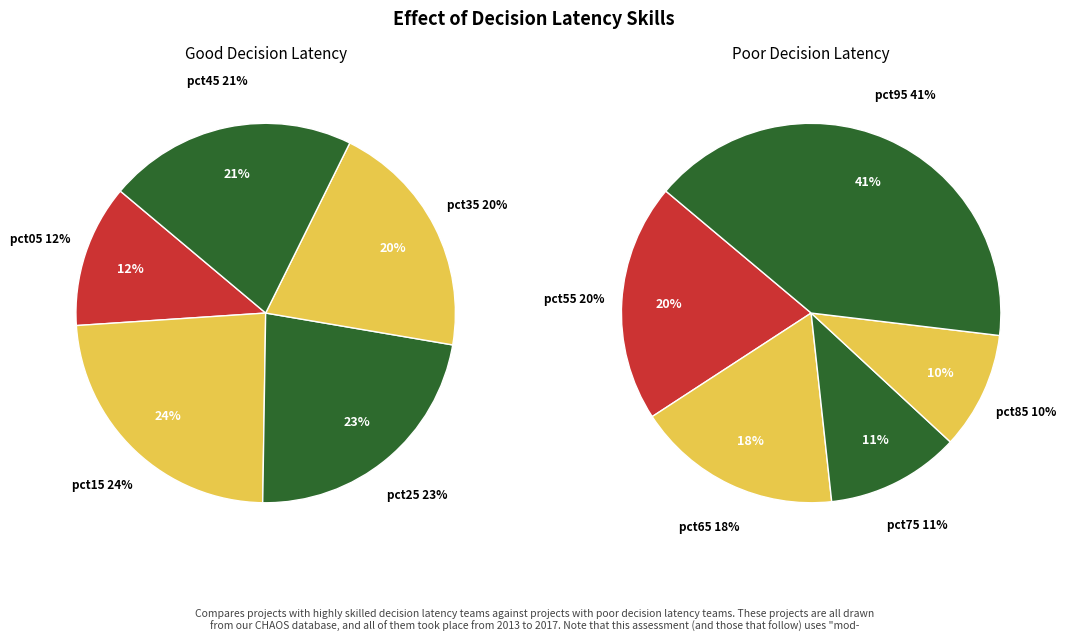

How many slices are in this pie chart?

10